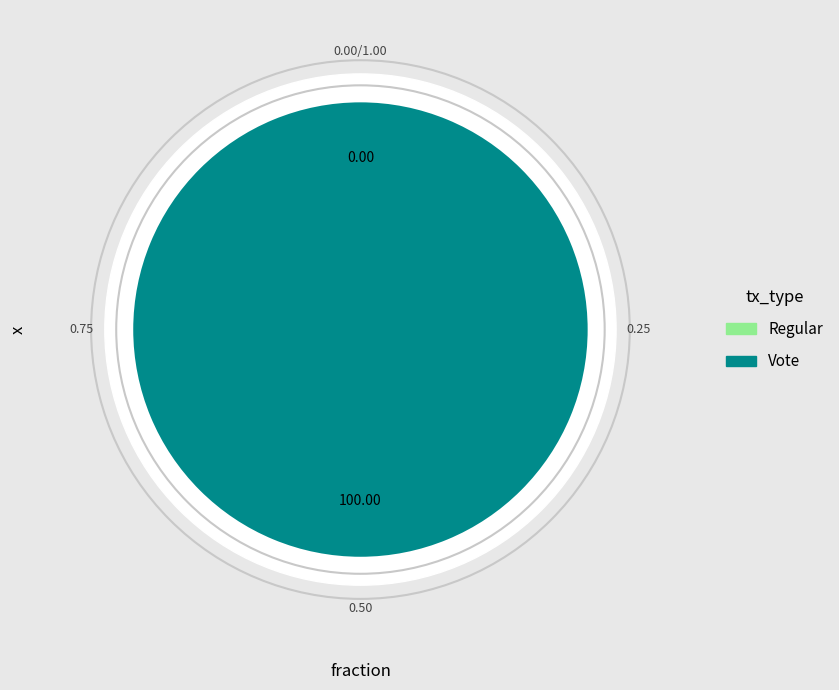

Which has a higher value, Vote or Regular?

Vote